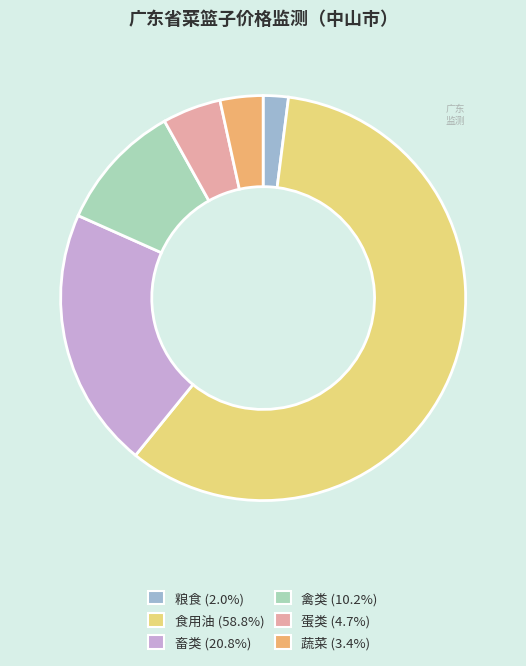

How many segments does this pie chart have?

6